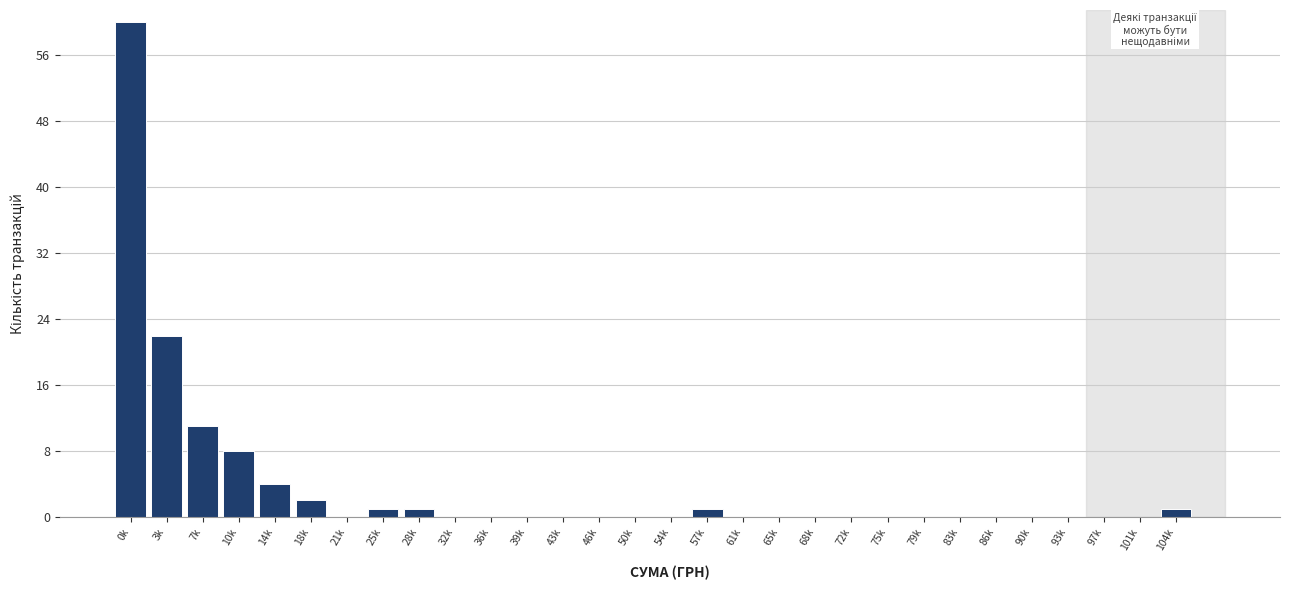

Reading left to right, transcribe all the data shown in this chart.

0k=60	3k=22	7k=11	10k=8	14k=4	18k=2	21k=0	25k=1	28k=1	32k=0	36k=0	39k=0	43k=0	46k=0	50k=0	54k=0	57k=1	61k=0	65k=0	68k=0	72k=0	75k=0	79k=0	83k=0	86k=0	90k=0	93k=0	97k=0	101k=0	104k=1